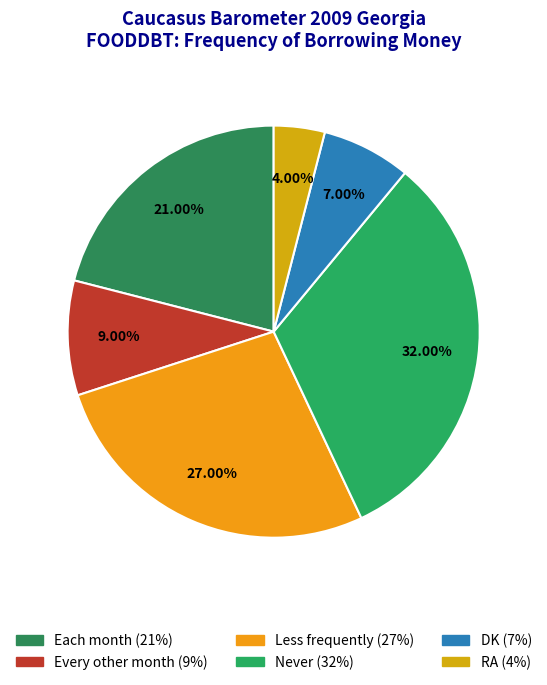

To the nearest percent, what is the difference between the largest and smallest slice percentages?

28%